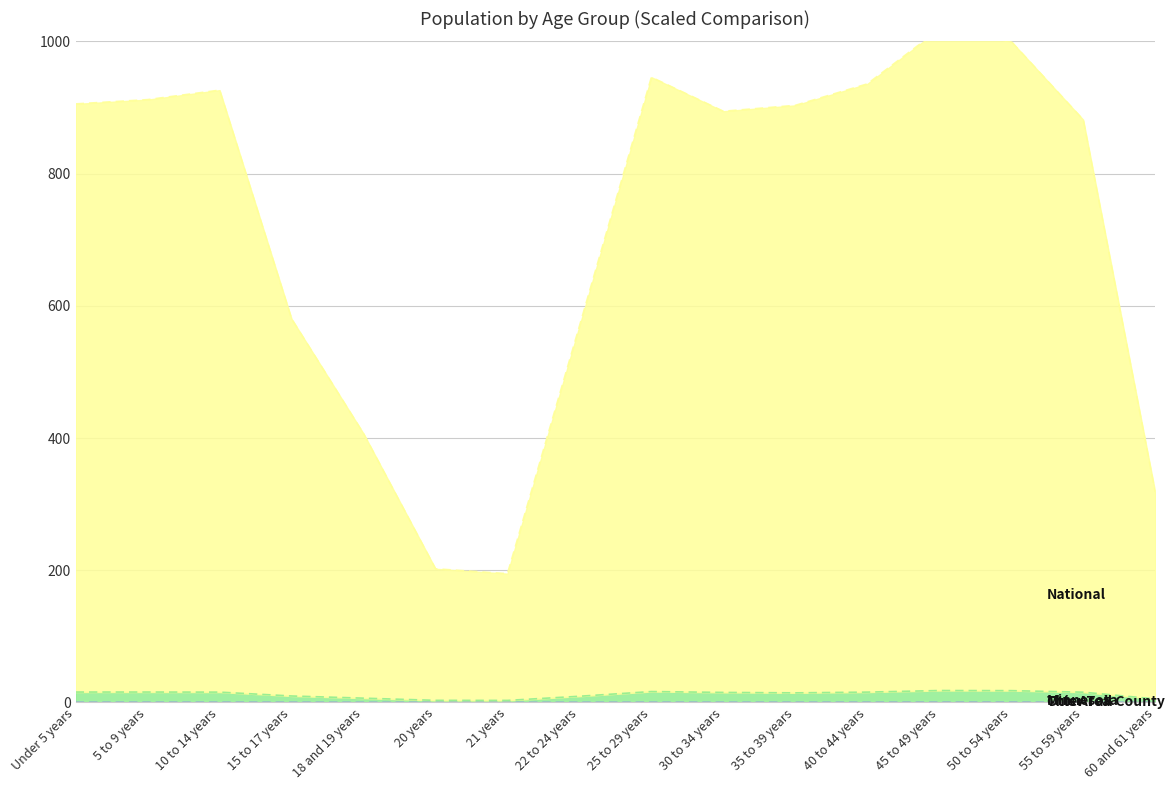

True or false: Minnesota has a value of 3.2 at 20 years.

True